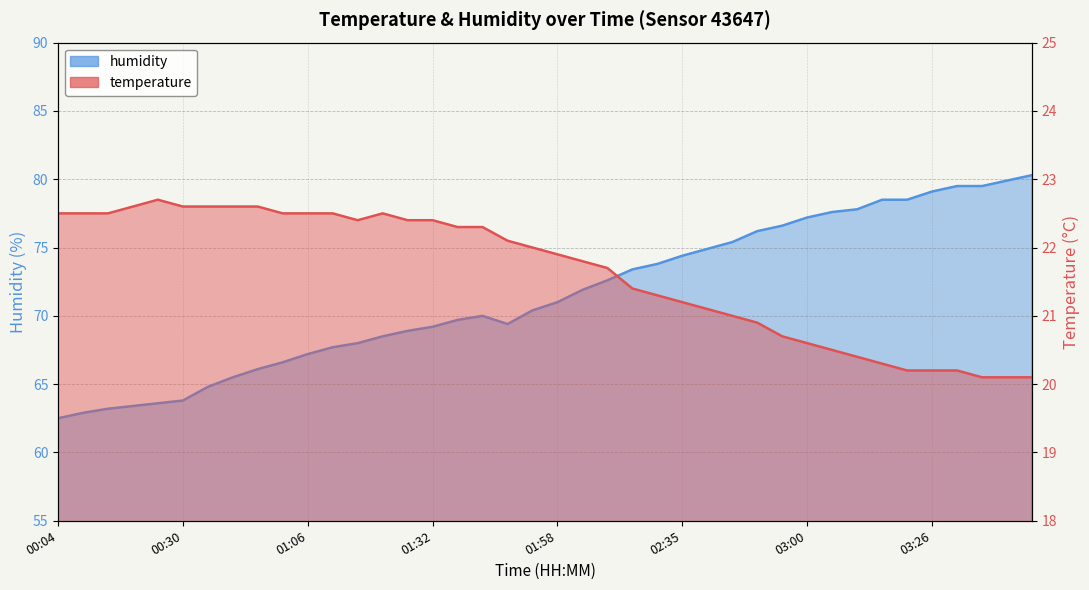

Reading left to right, transcribe all the data shown in this chart.

temperature: 00:04=22.5	00:09=22.5	00:14=22.5	00:19=22.6	00:24=22.7	00:30=22.6	00:41=22.6	00:51=22.6	00:56=22.6	01:01=22.5	01:06=22.5	01:12=22.5	01:17=22.4	01:22=22.5	01:27=22.4	01:32=22.4	01:37=22.3	01:43=22.3	01:48=22.1	01:53=22.0	01:58=21.9	02:09=21.8	02:14=21.7	02:25=21.4	02:30=21.3	02:35=21.2	02:40=21.1	02:45=21.0	02:50=20.9	02:55=20.7	03:00=20.6	03:06=20.5	03:11=20.4	03:16=20.3	03:21=20.2	03:26=20.2	03:31=20.2	03:36=20.1	03:41=20.1	03:47=20.1
humidity: 00:04=62.5	00:09=62.9	00:14=63.2	00:19=63.4	00:24=63.6	00:30=63.8	00:41=64.8	00:51=65.5	00:56=66.1	01:01=66.6	01:06=67.2	01:12=67.7	01:17=68.0	01:22=68.5	01:27=68.9	01:32=69.2	01:37=69.7	01:43=70.0	01:48=69.4	01:53=70.4	01:58=71.0	02:09=71.9	02:14=72.6	02:25=73.4	02:30=73.8	02:35=74.4	02:40=74.9	02:45=75.4	02:50=76.2	02:55=76.6	03:00=77.2	03:06=77.6	03:11=77.8	03:16=78.5	03:21=78.5	03:26=79.1	03:31=79.5	03:36=79.5	03:41=79.9	03:47=80.3